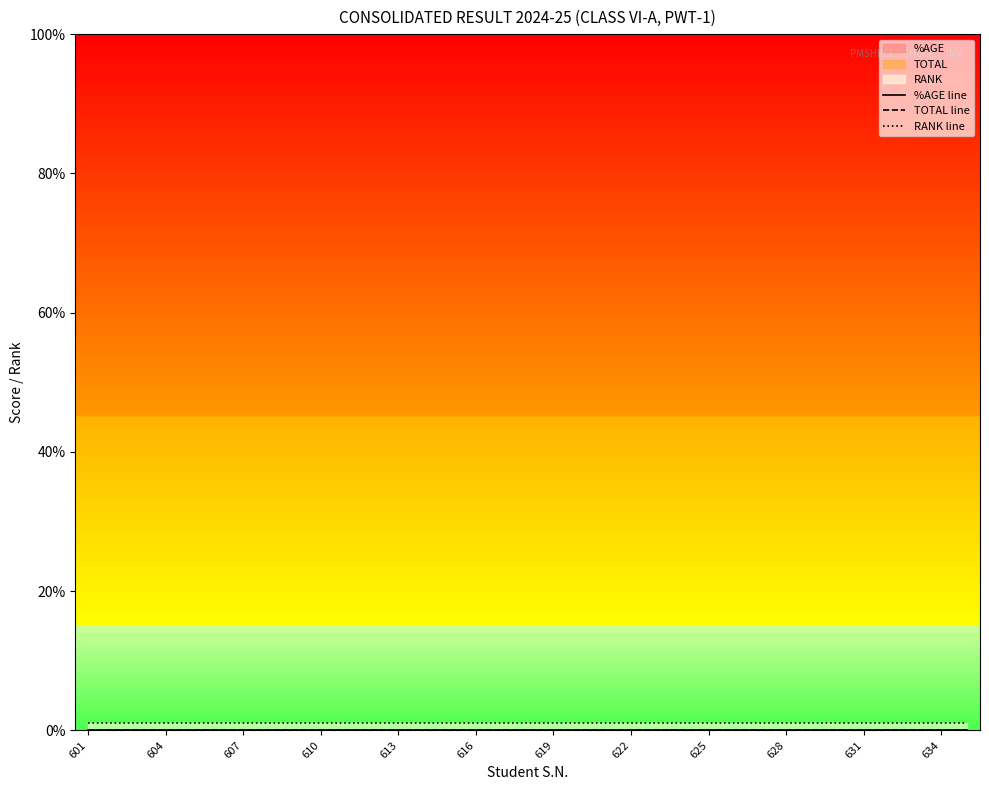

At which label is TOTAL line closest to 0?

601